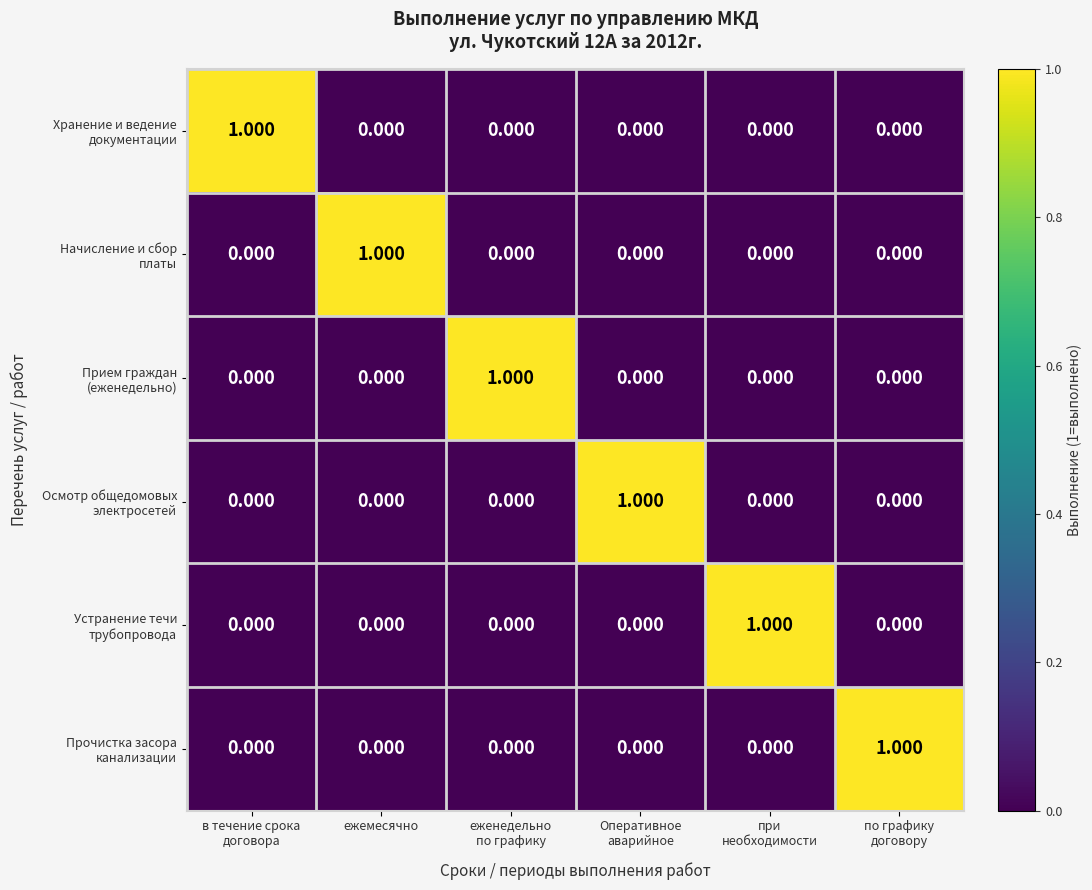

Which series has the widest spread of values?

Хранение и ведение документации